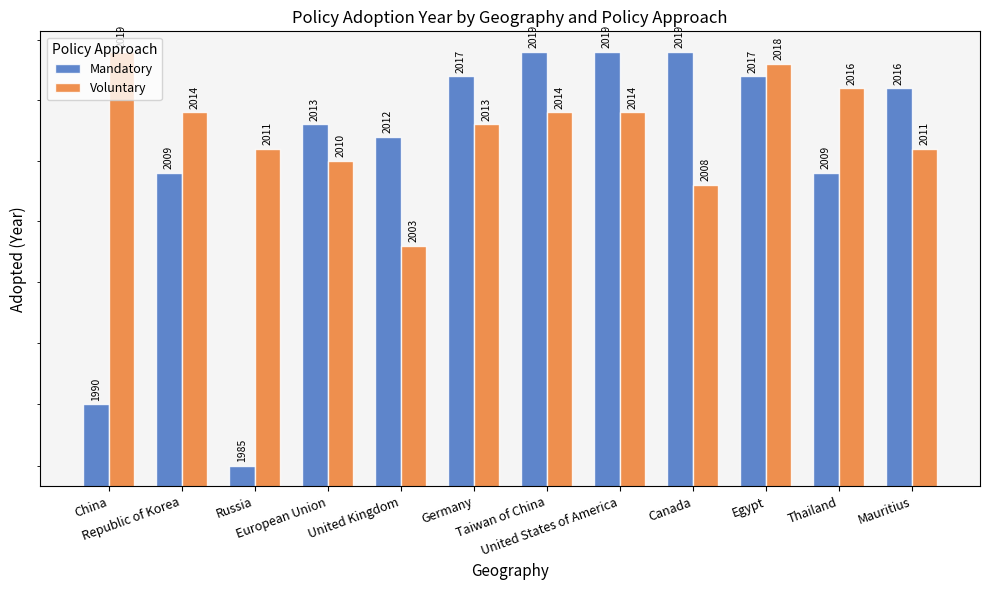

Is the value of Voluntary at European Union greater than the value of Mandatory at Republic of Korea?

Yes